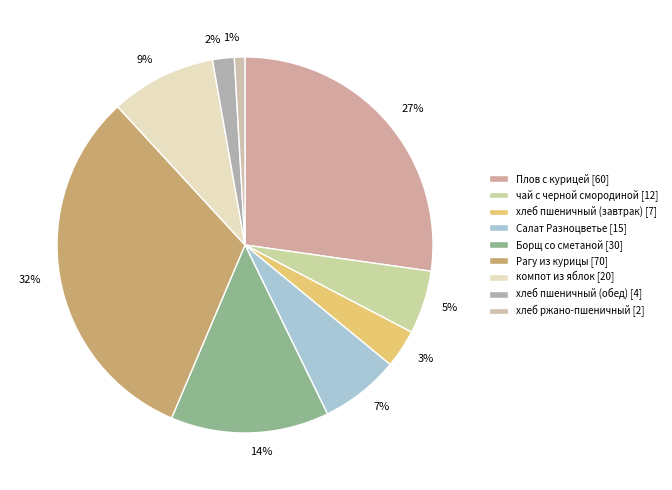

Is the sum of хлеб ржано-пшеничный and Плов с курицей greater than half?

No